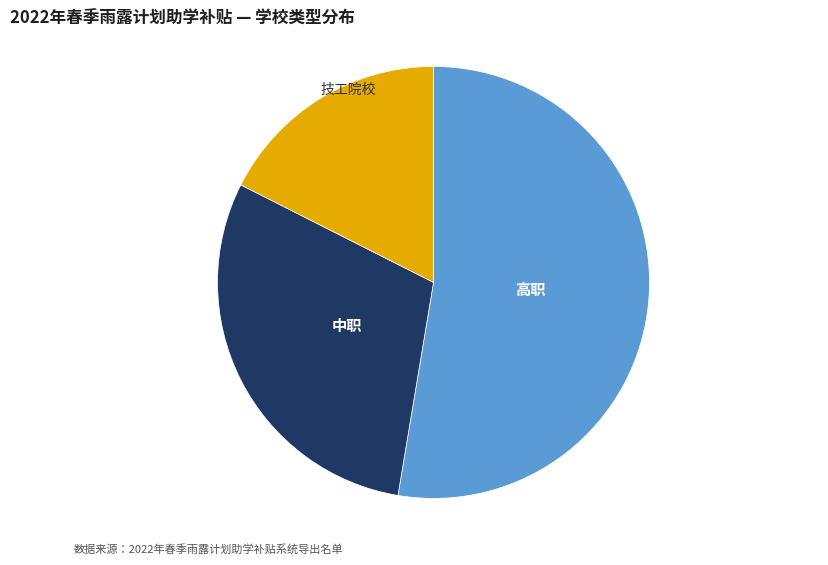

Which slice is the largest?

高职